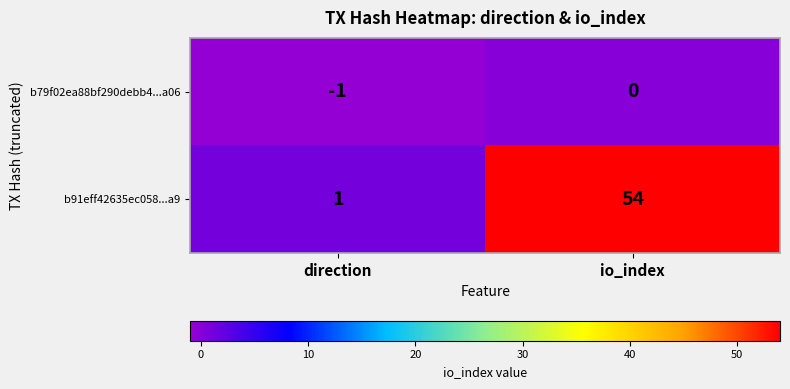

Reading right to left, transcribe all the data shown in this chart.

b79f02ea88bf290debb4...a06: io_index=0	direction=-1
b91eff42635ec058...a9: io_index=54	direction=1